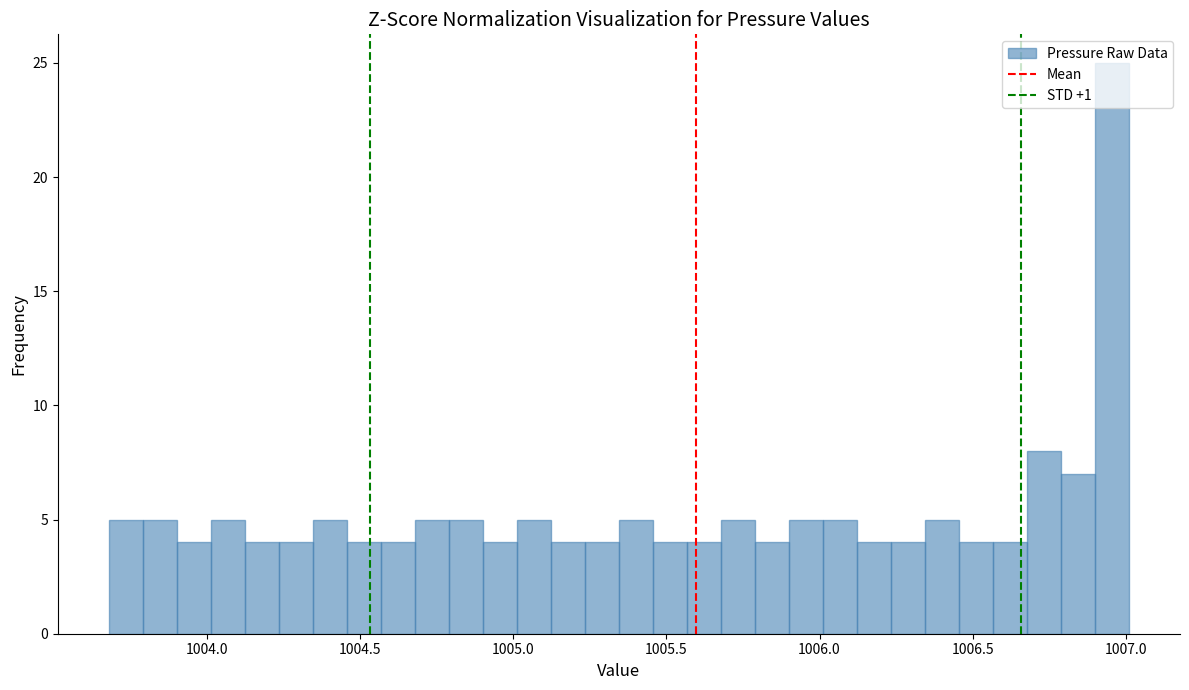

Read against the x-axis, roughly where is the centre of the tallest bar?

1006.95